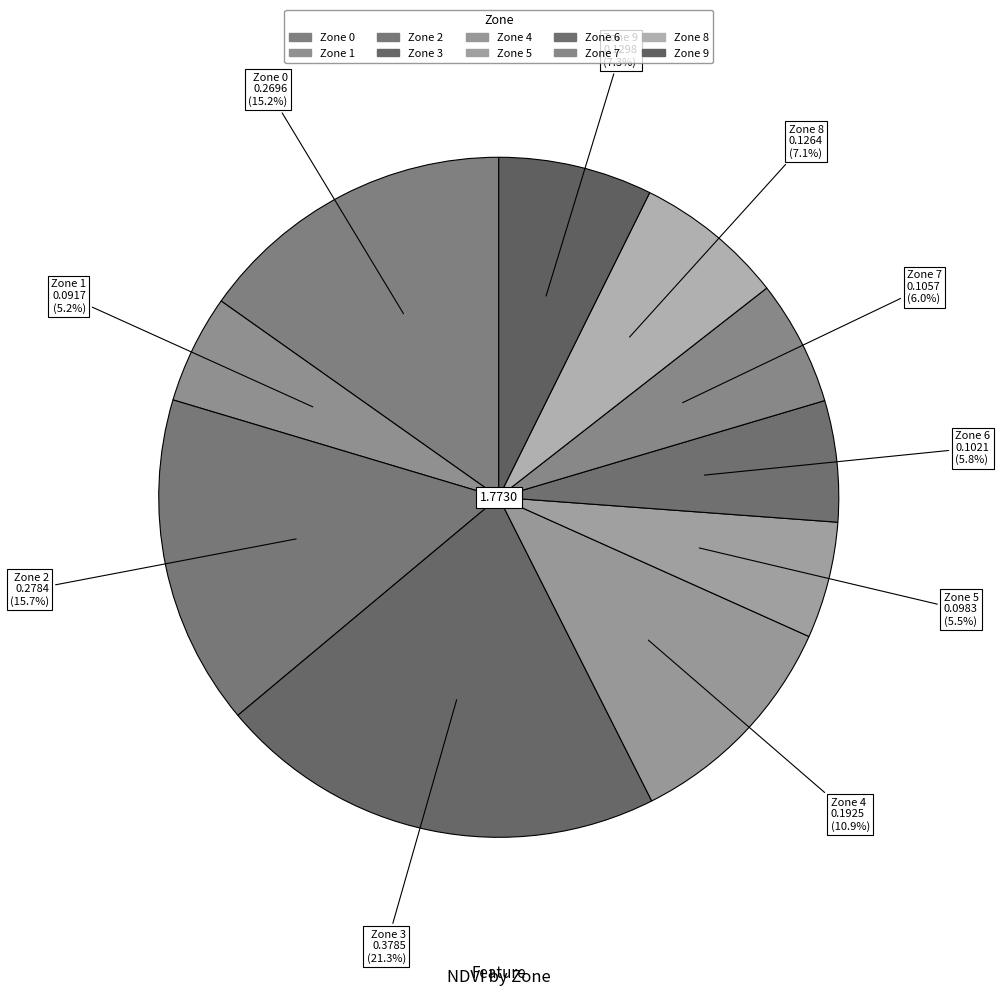

Rank the categories by value from highest to lowest.

Zone 3, Zone 2, Zone 0, Zone 4, Zone 9, Zone 8, Zone 7, Zone 6, Zone 5, Zone 1